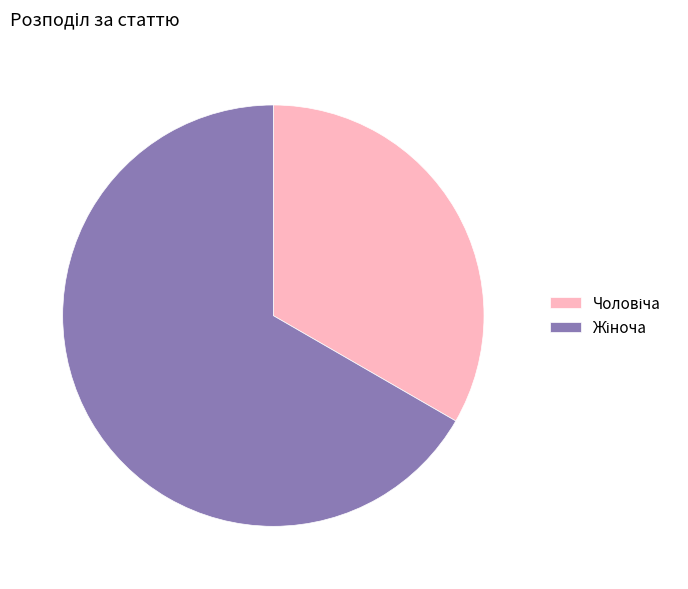

Is there any slice that represents more than half of the pie?

Yes